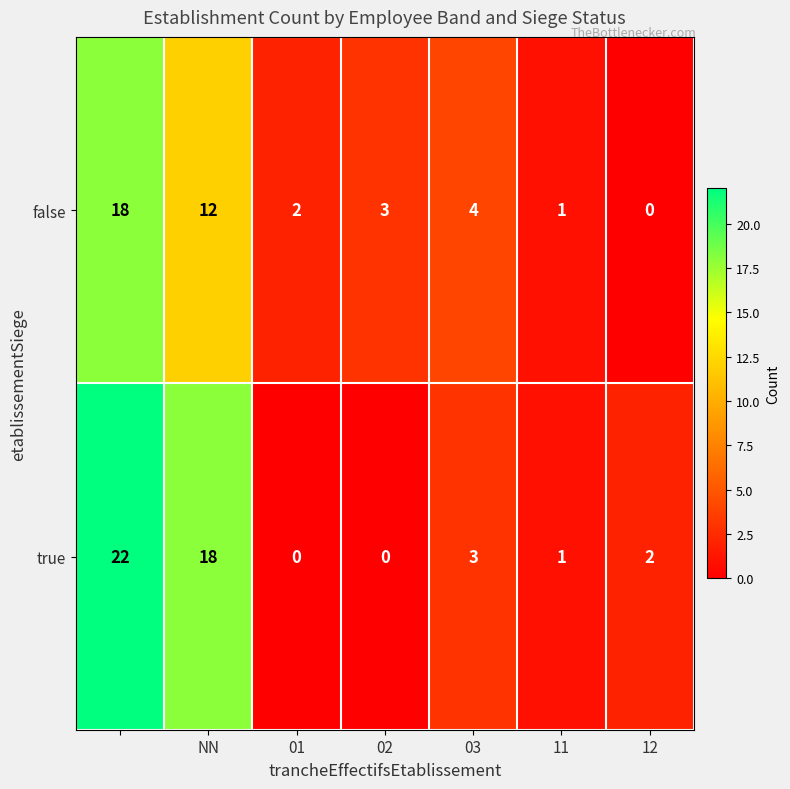

List the series in order of their peak value, lowest first.

false, true